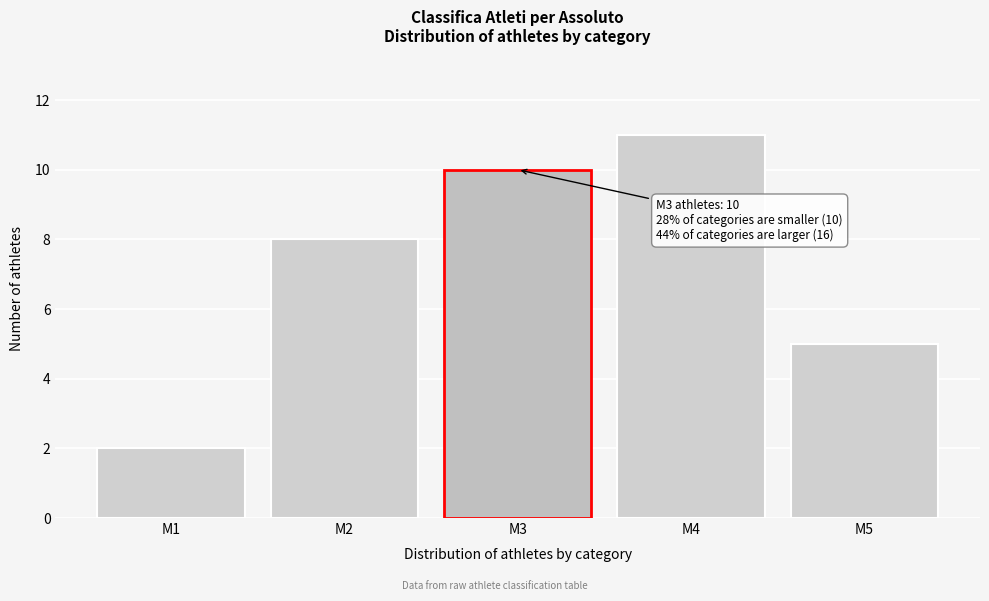

Reading left to right, what are all the values shown in this chart?

M1=2	M2=8	M3=10	M4=11	M5=5